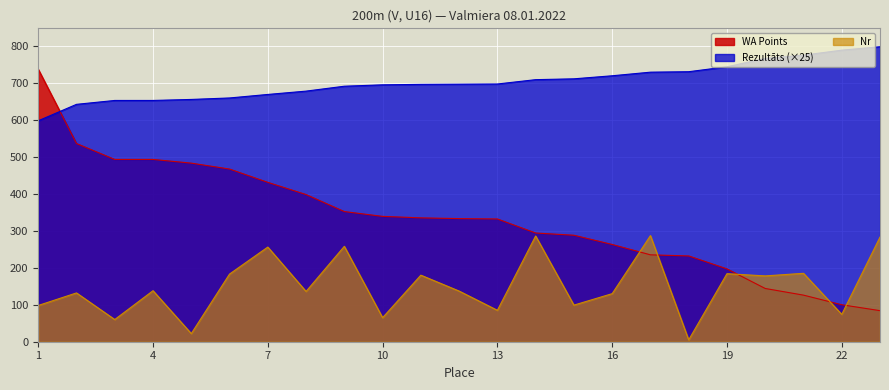

The value of Nr at 3 is 38.1. True or false?

False